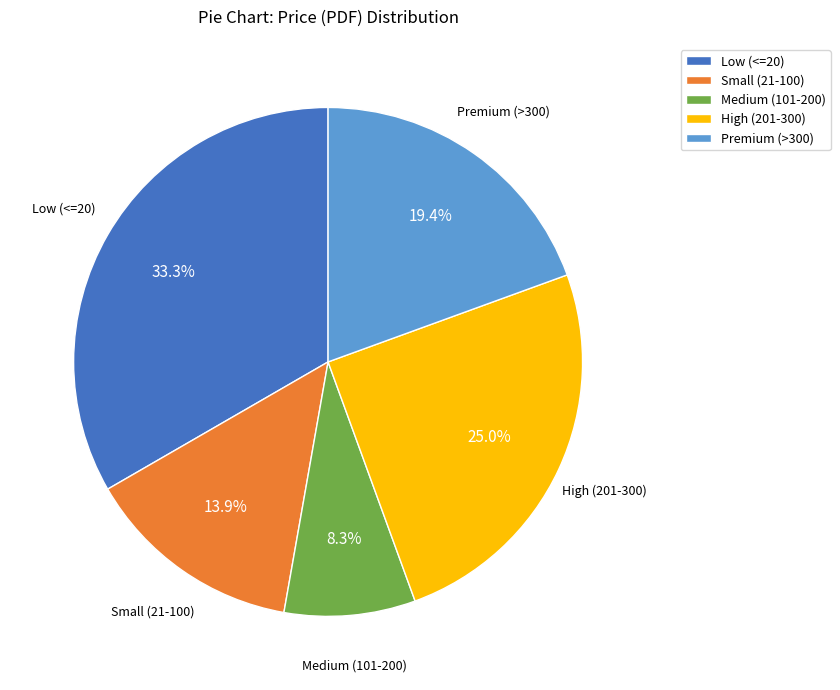

Which slice is the smallest?

Medium (101-200)